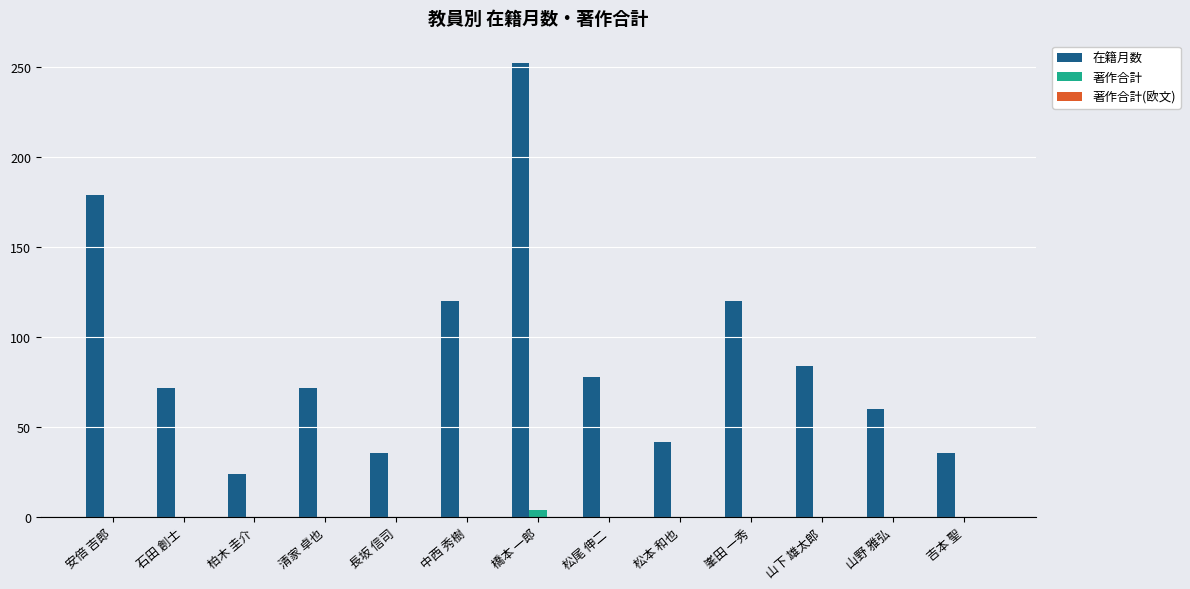

The value of 在籍月数 at 峯田 一秀 is 120. True or false?

True